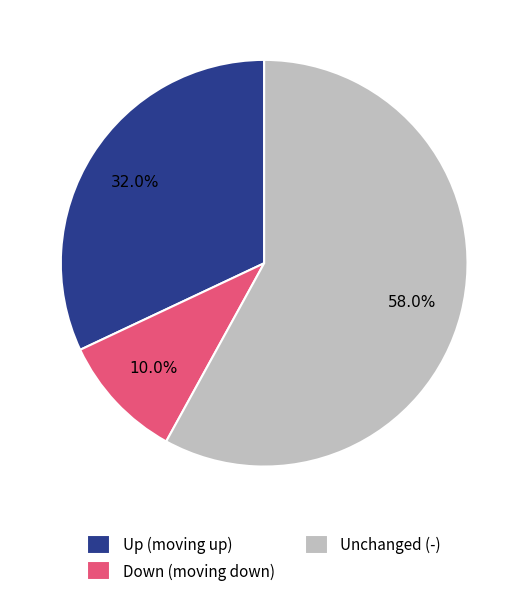

Do Up (moving up) and Unchanged (-) together represent more than half of the pie?

Yes